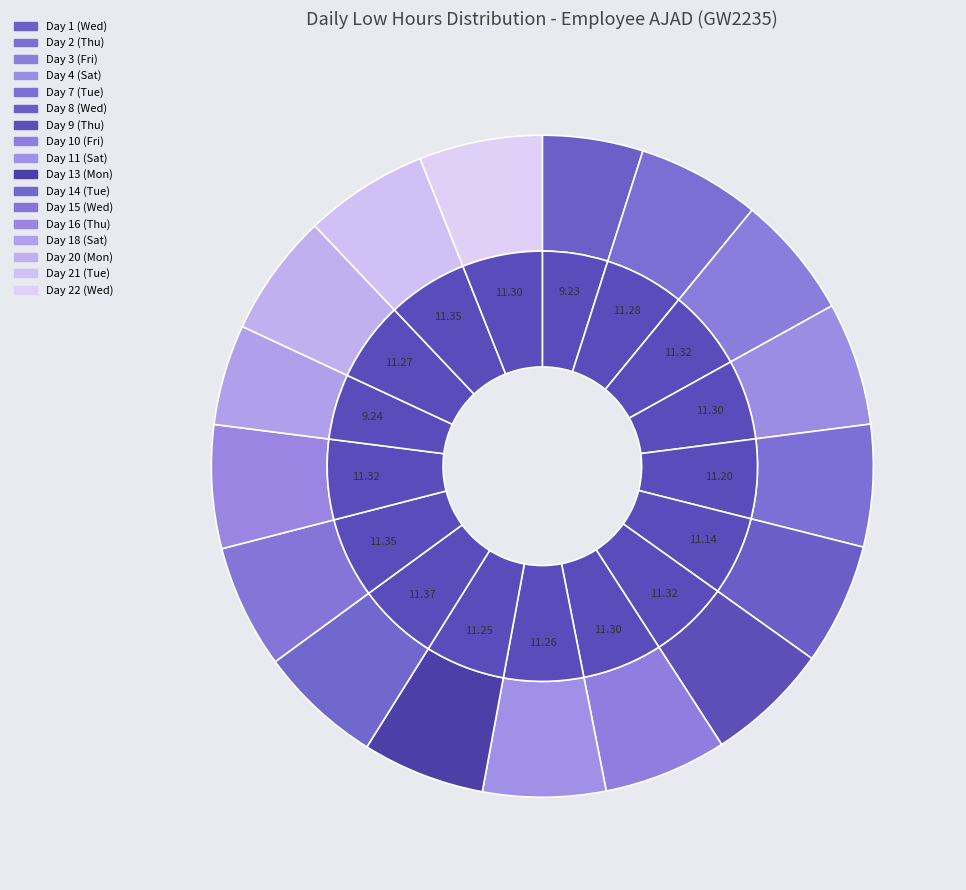

Does any single category account for the majority?

No